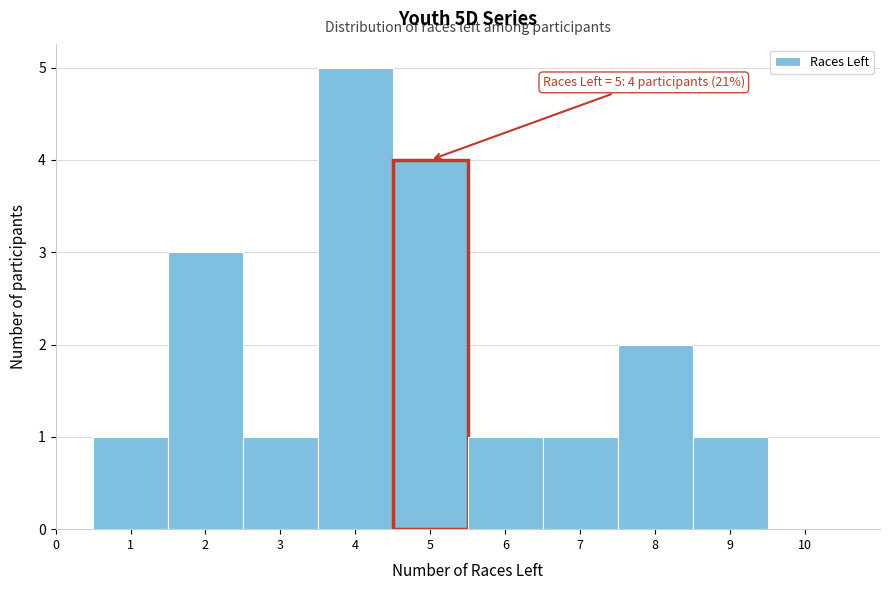

Over which range of the x-axis is the bar tallest?

3.5 to 4.5